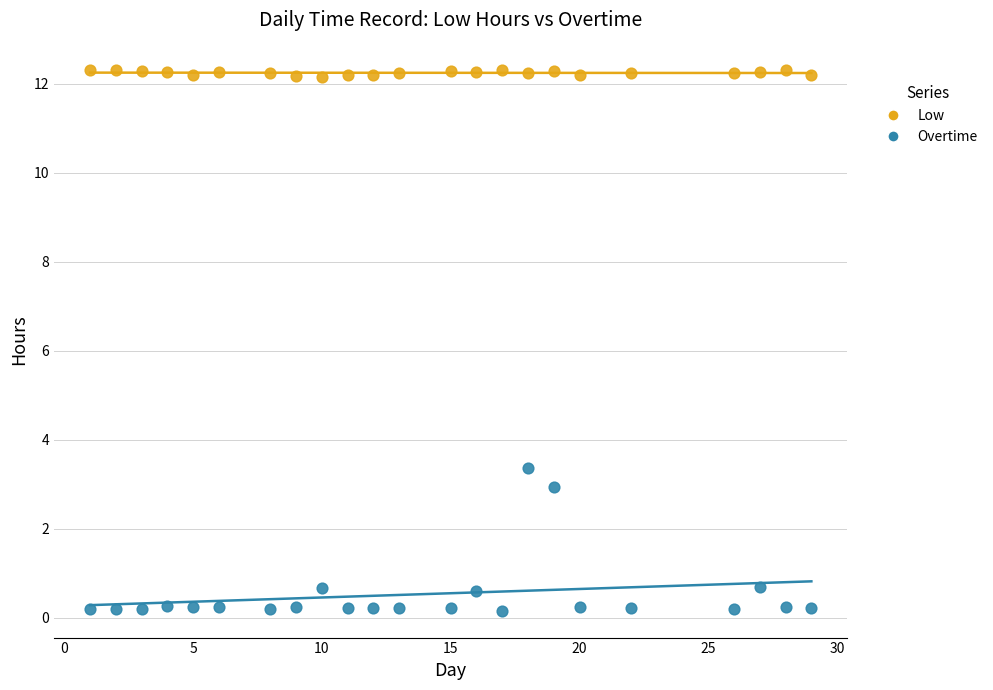

Across all series, what Y value is closest to 6?

3.4